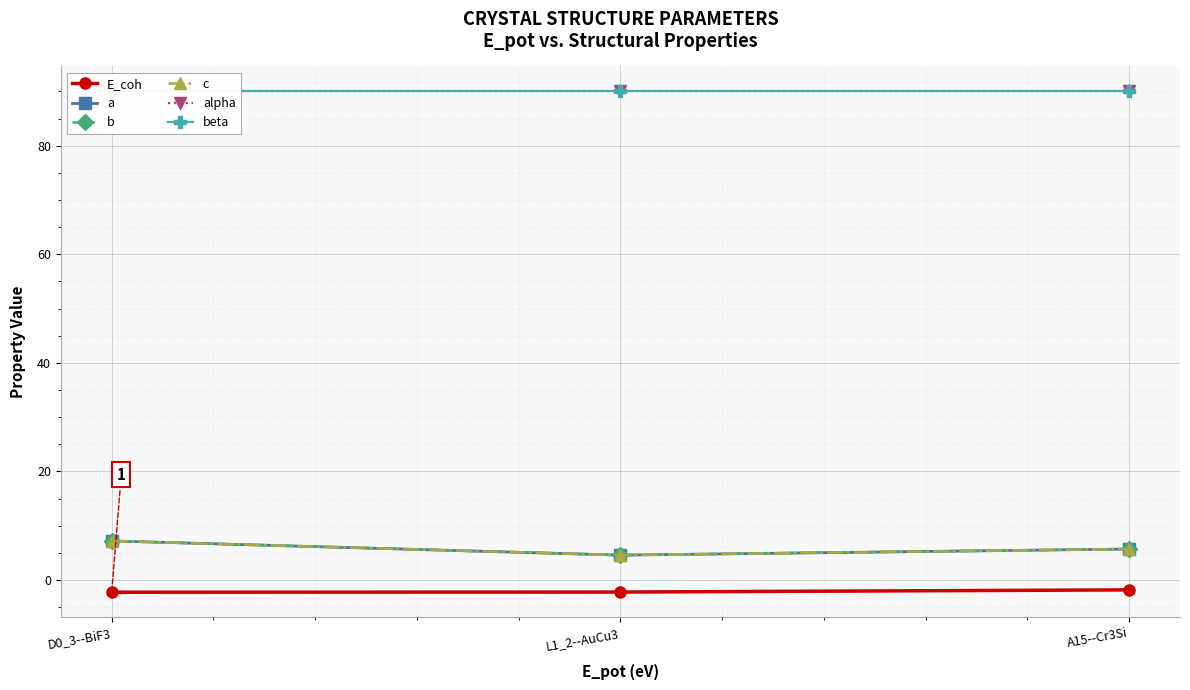

What are all the series names shown in the legend?

E_coh, a, b, c, alpha, beta